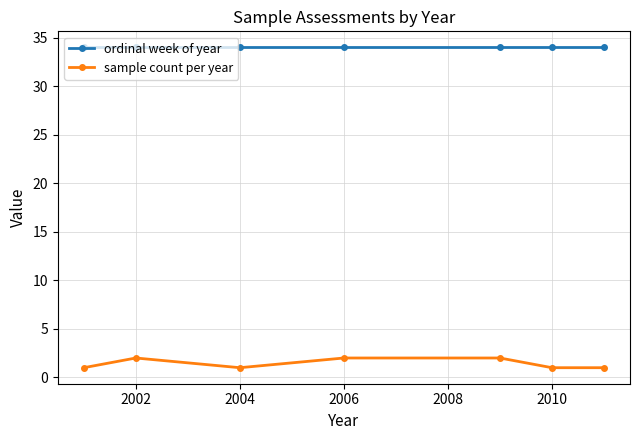

True or false: sample count per year and ordinal week of year cross at least once.

False